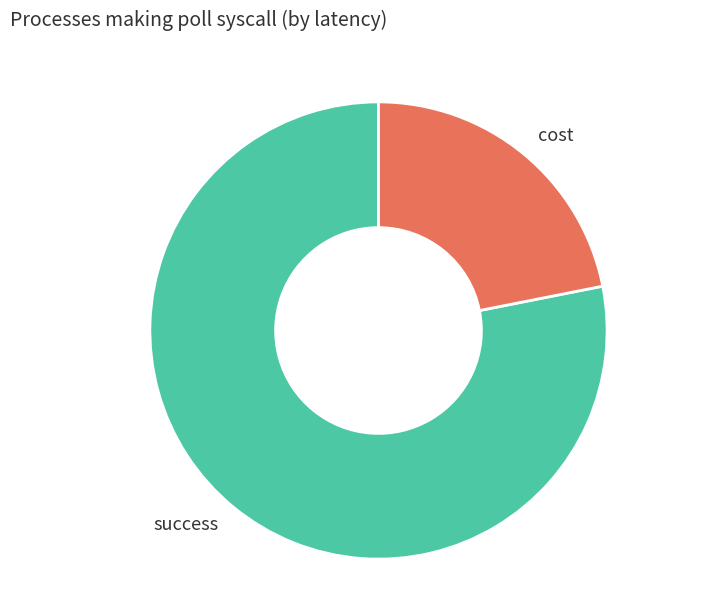

Between success and cost, which is larger?

success